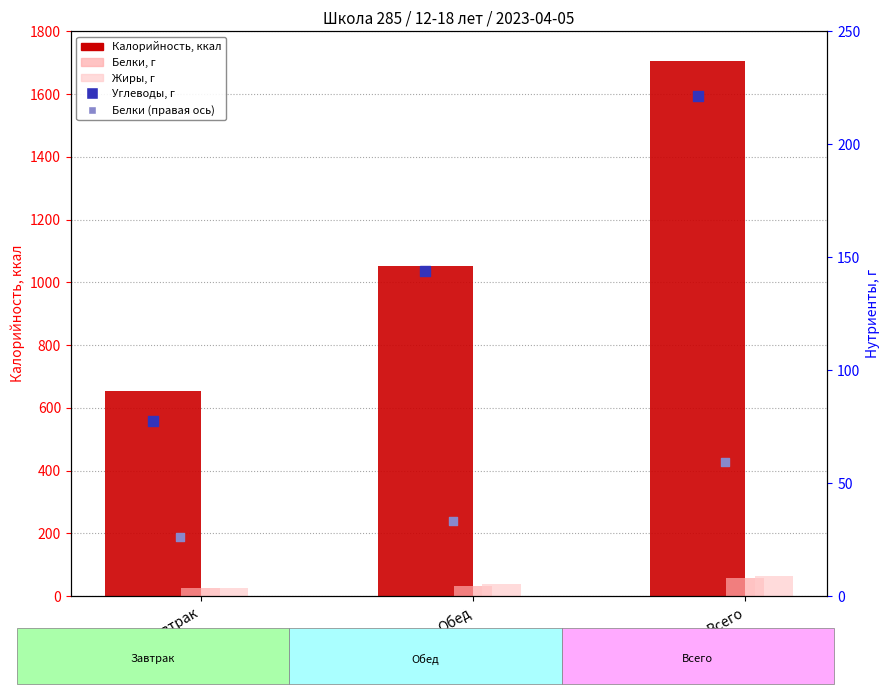

At which category is the sum across all series the highest?

Всего